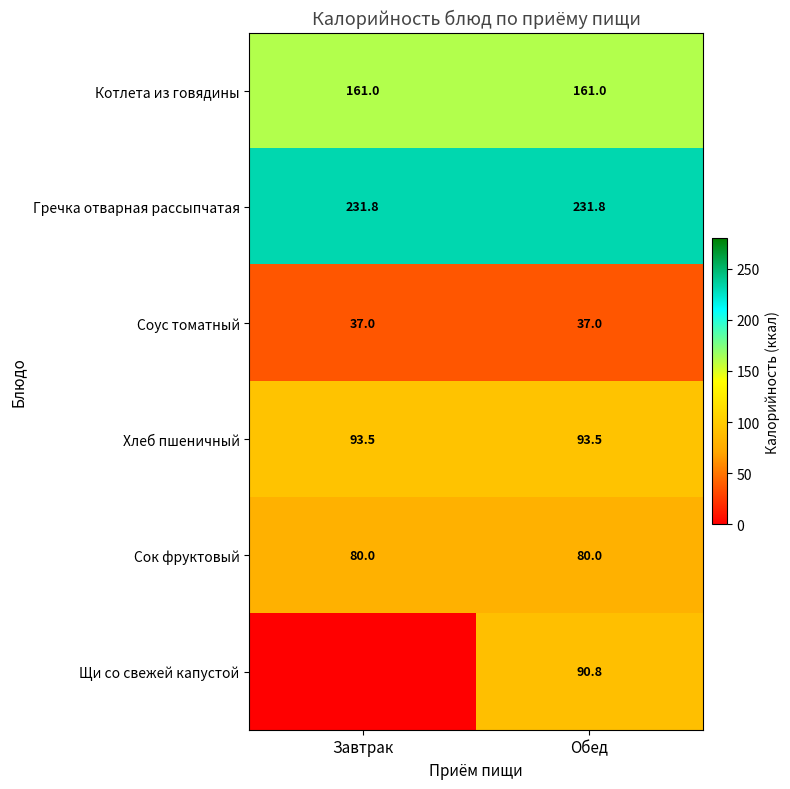

What is the highest value of the Сок фруктовый series?

80.0